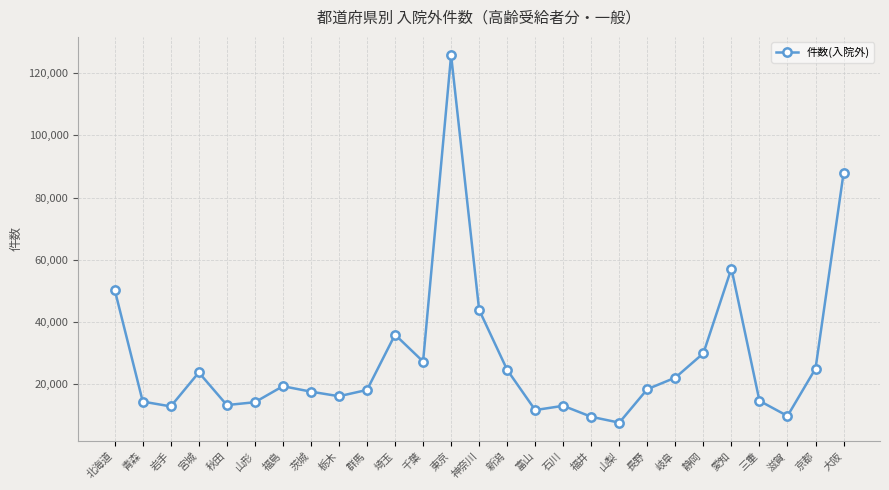

What is the value of the 11th point from the left?

35949